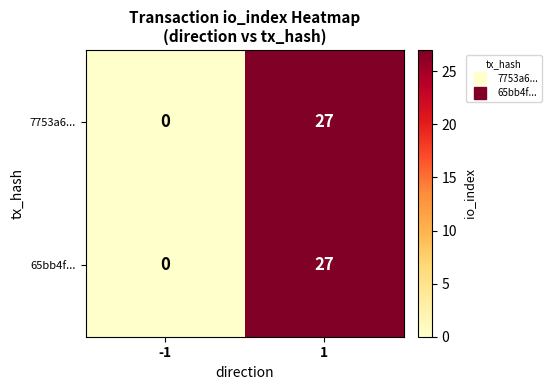

What is the total value across all series at 1?

54